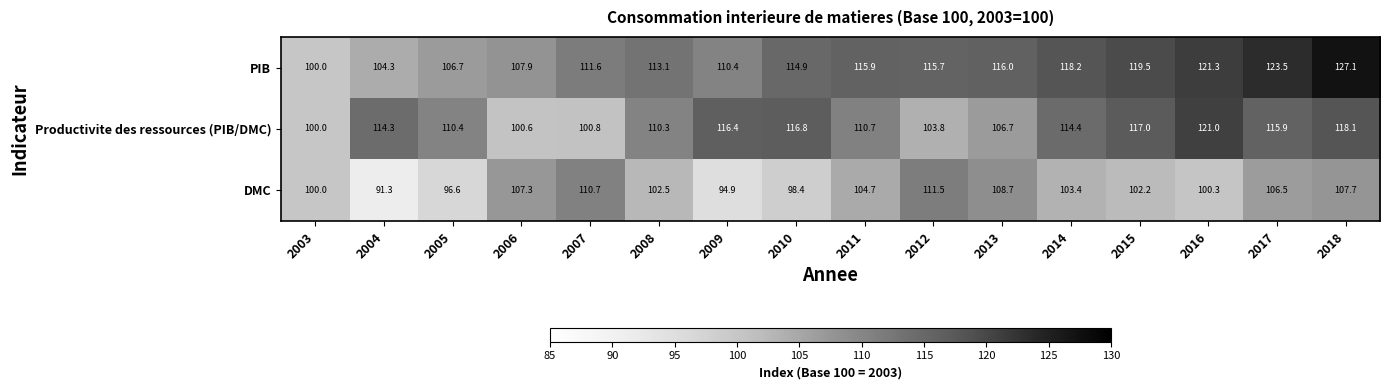

At which label is Productivite des ressources (PIB/DMC) closest to 110?

2008